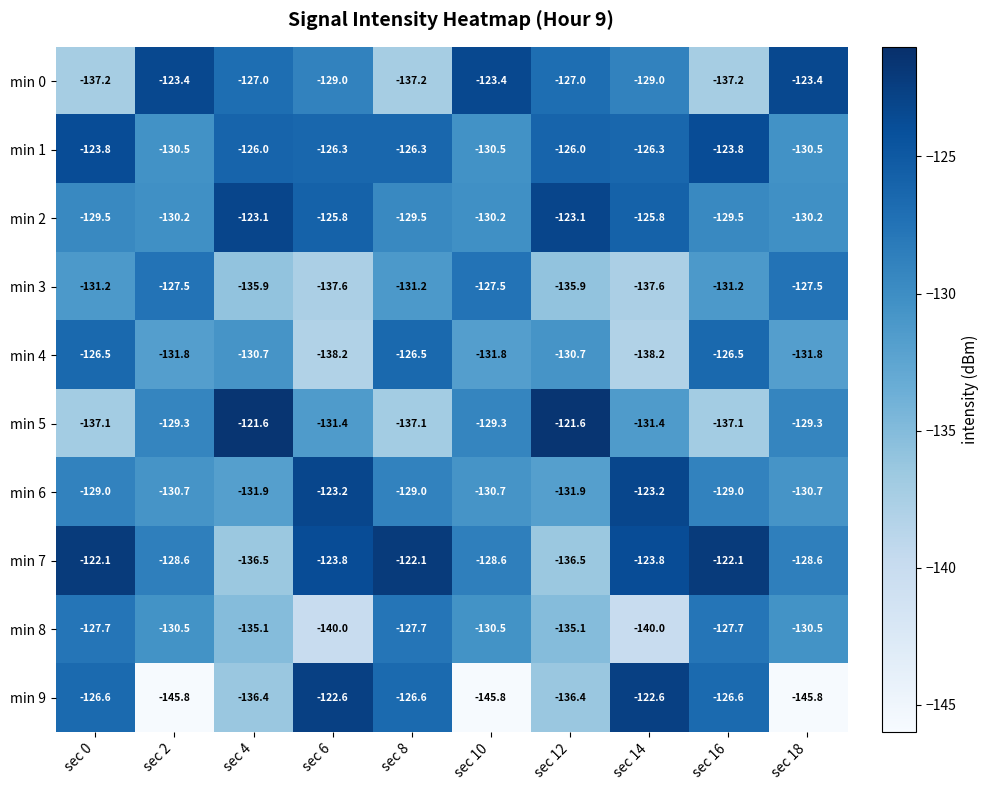

What is the greatest value displayed?

-121.6